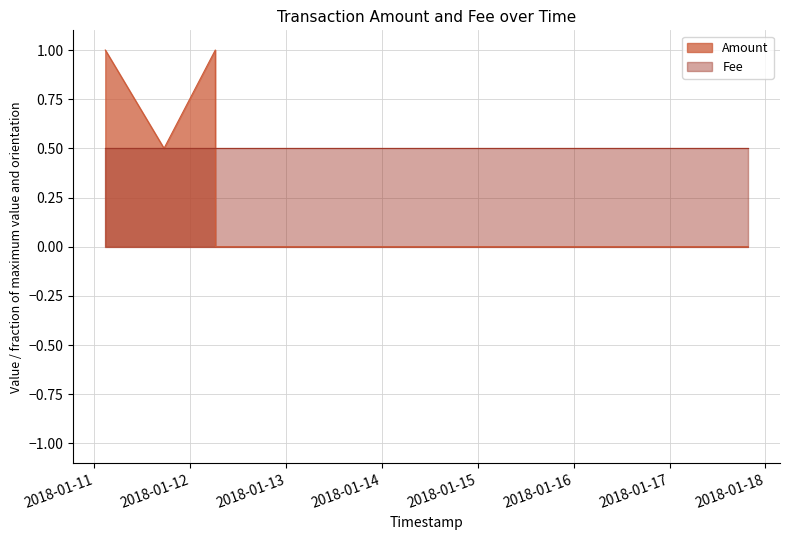

Which series has the largest range (max minus min)?

Amount